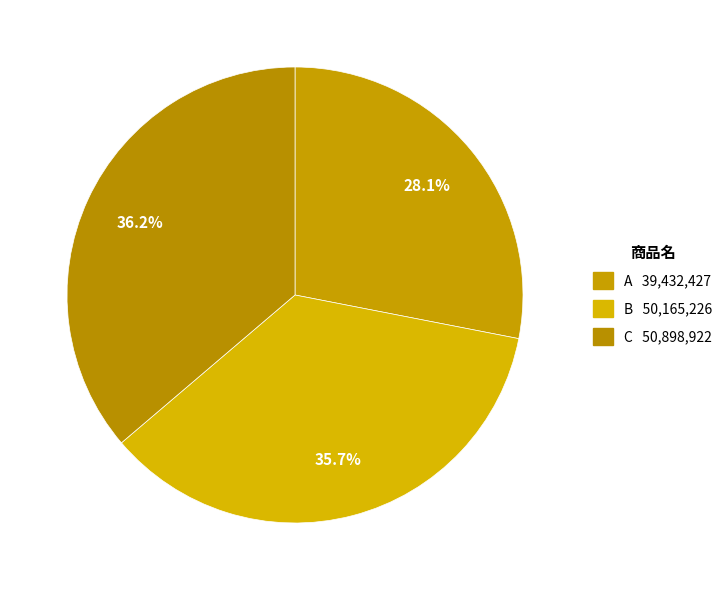

How many segments does this pie chart have?

3